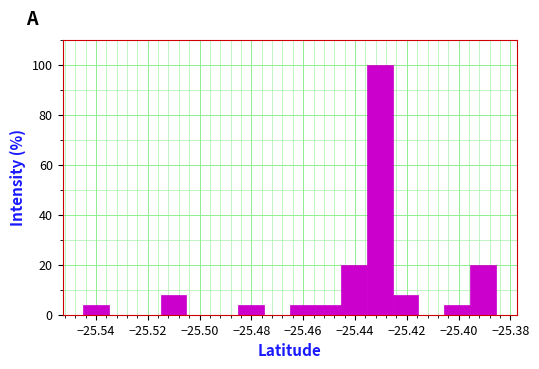

Reading left to right, list every bar in this chart as the range it spans on the x-axis followed by its height. Neither the bar edges nor the heights are printed on the chart, so give them approximately, as read against the axes.

-25.544 to -25.534: 4
-25.534 to -25.526: 0
-25.526 to -25.516: 0
-25.516 to -25.506: 8
-25.506 to -25.496: 0
-25.496 to -25.486: 0
-25.486 to -25.476: 4
-25.476 to -25.466: 0
-25.466 to -25.456: 4
-25.456 to -25.446: 4
-25.446 to -25.436: 20
-25.436 to -25.426: 100
-25.426 to -25.416: 8
-25.416 to -25.406: 0
-25.406 to -25.396: 4
-25.396 to -25.386: 20